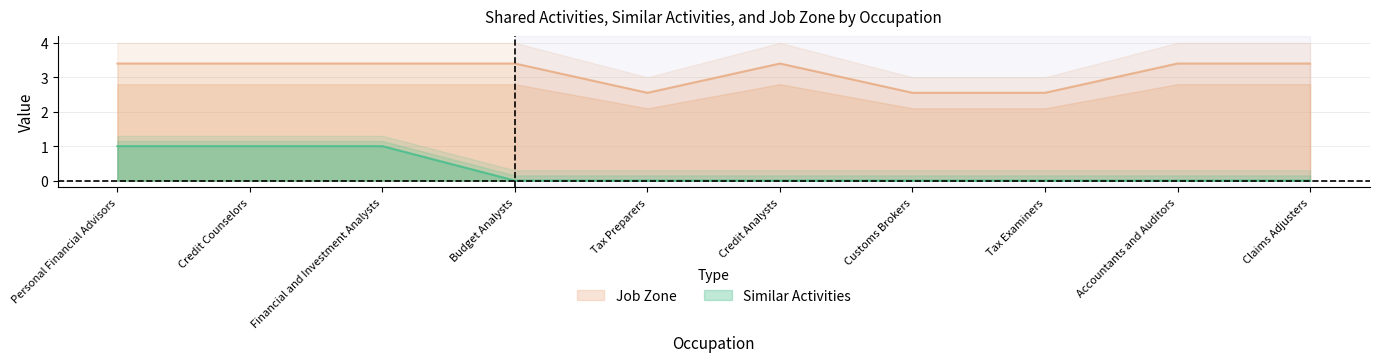

Reading right to left, extract all data points from this chart.

Similar Activities: Claims Adjusters=0.0	Accountants and Auditors=0.0	Tax Examiners=0.0	Customs Brokers=0.0	Credit Analysts=0.0	Tax Preparers=0.0	Budget Analysts=0.0	Financial and Investment Analysts=1.0	Credit Counselors=1.0	Personal Financial Advisors=1.0
Job Zone: Claims Adjusters=3.4	Accountants and Auditors=3.4	Tax Examiners=2.5	Customs Brokers=2.5	Credit Analysts=3.4	Tax Preparers=2.5	Budget Analysts=3.4	Financial and Investment Analysts=3.4	Credit Counselors=3.4	Personal Financial Advisors=3.4